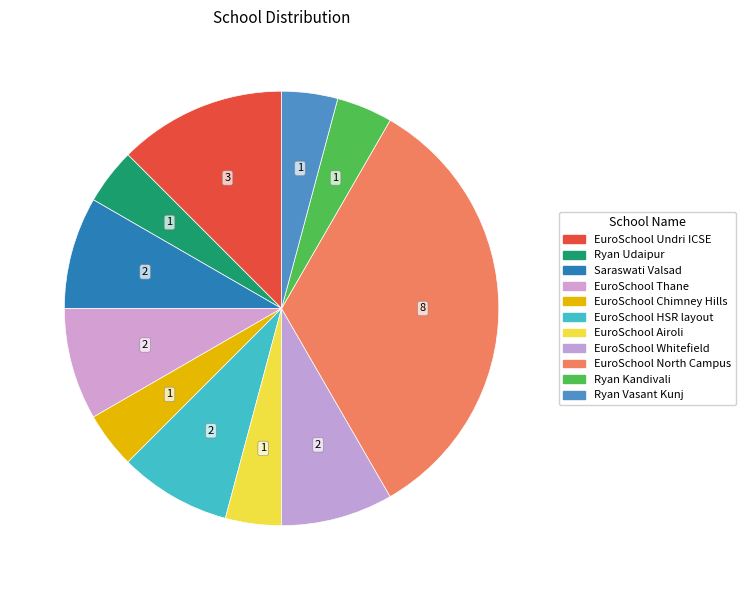

How many segments does this pie chart have?

11